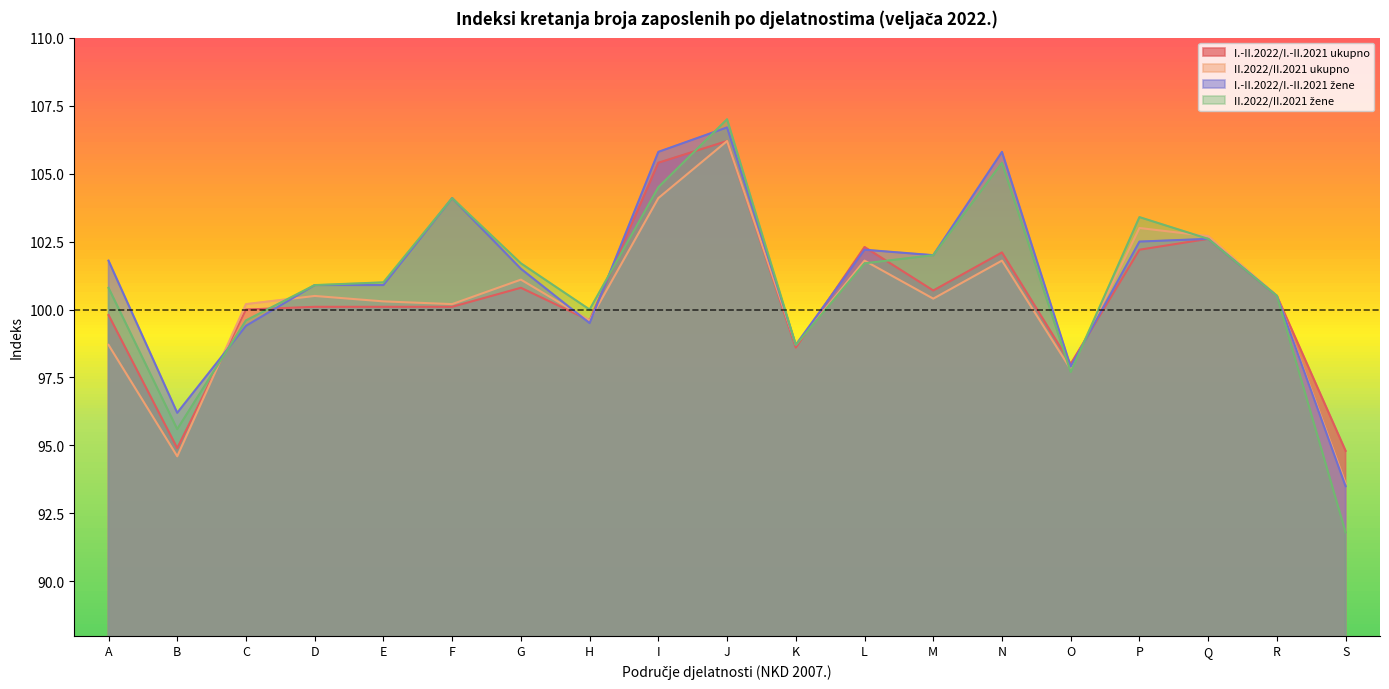

What is the maximum value shown in the chart?

107.0